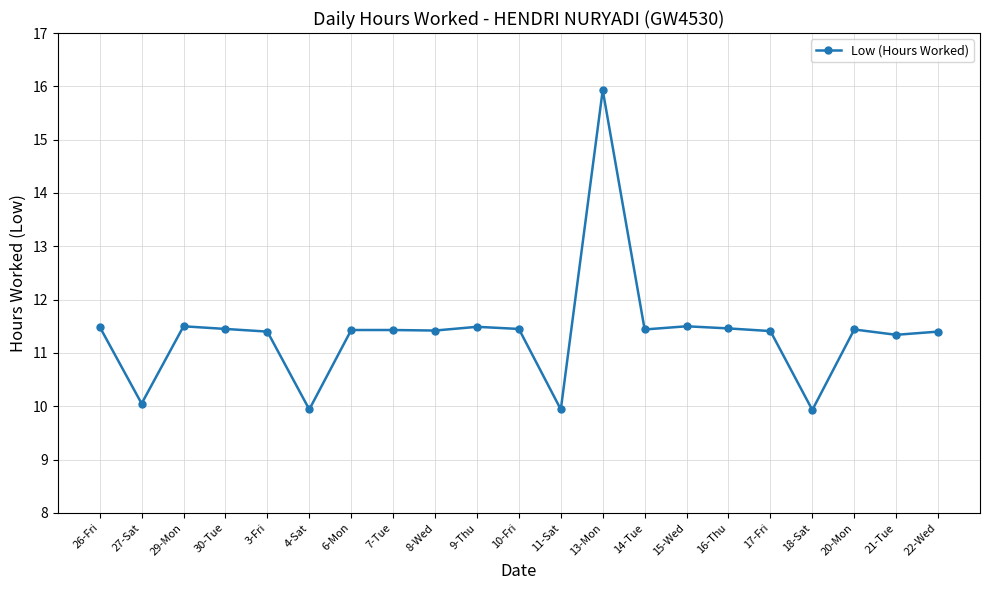

What is the sum of all values?

238.8